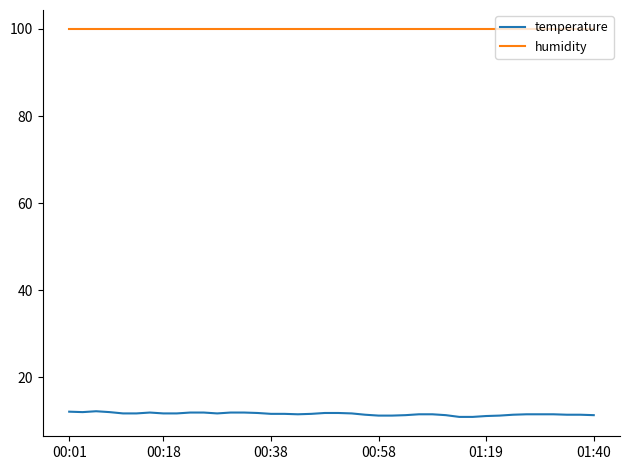

List the series in order of their overall mean, lowest first.

temperature, humidity